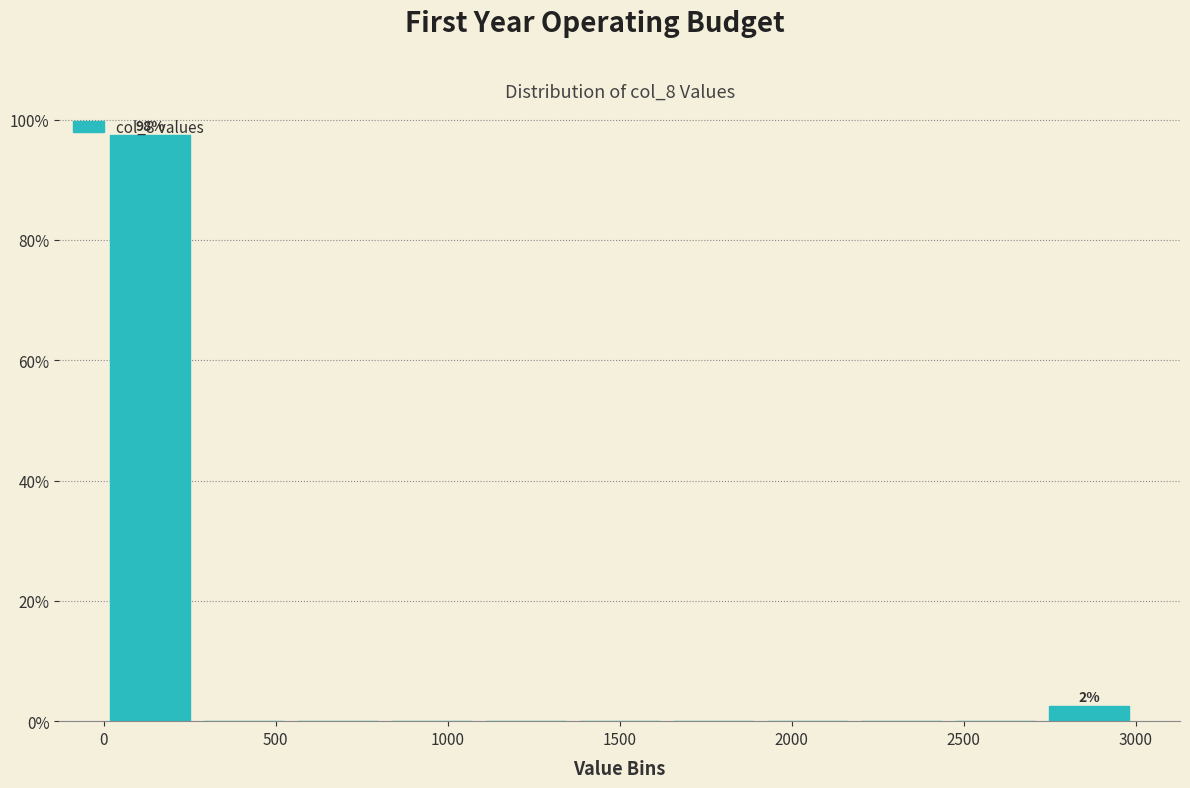

Over which range of the x-axis is the bar tallest?

0 to 250